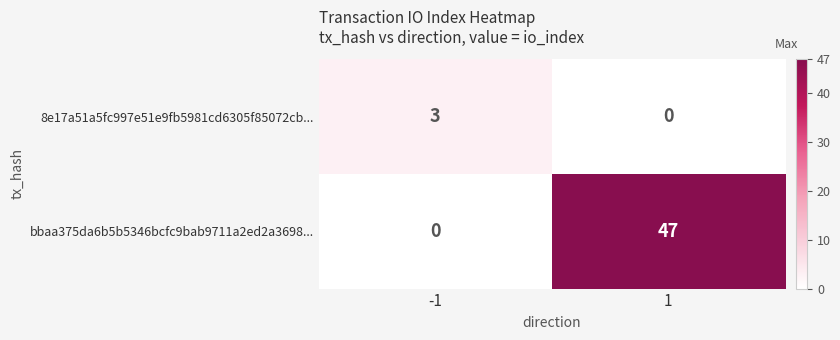

Rank the series by their average value, from highest to lowest.

bbaa375da6b5b5346bcfc9bab9711a2ed2a3698..., 8e17a51a5fc997e51e9fb5981cd6305f85072cb...